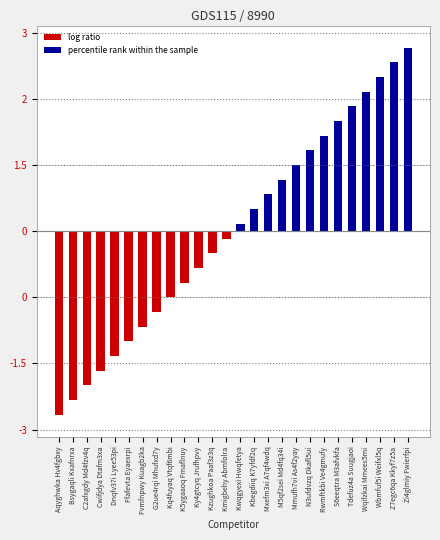

What is the ratio of the value at Żi4glmiy Fwierfpi to the value at Mxefm3xi A7qf4wdq?

5.0